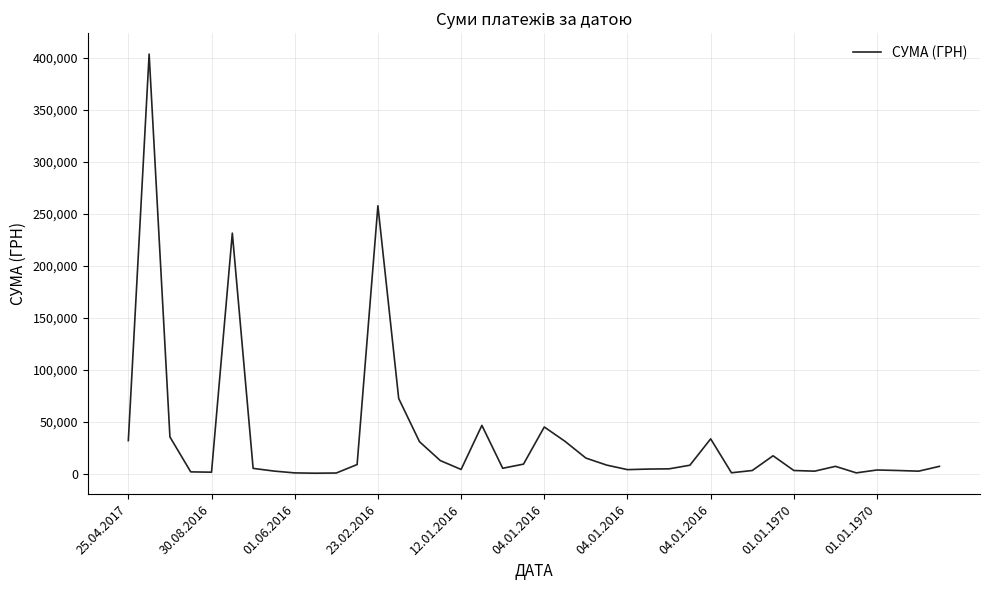

What is the minimum value shown in the chart?

400.0